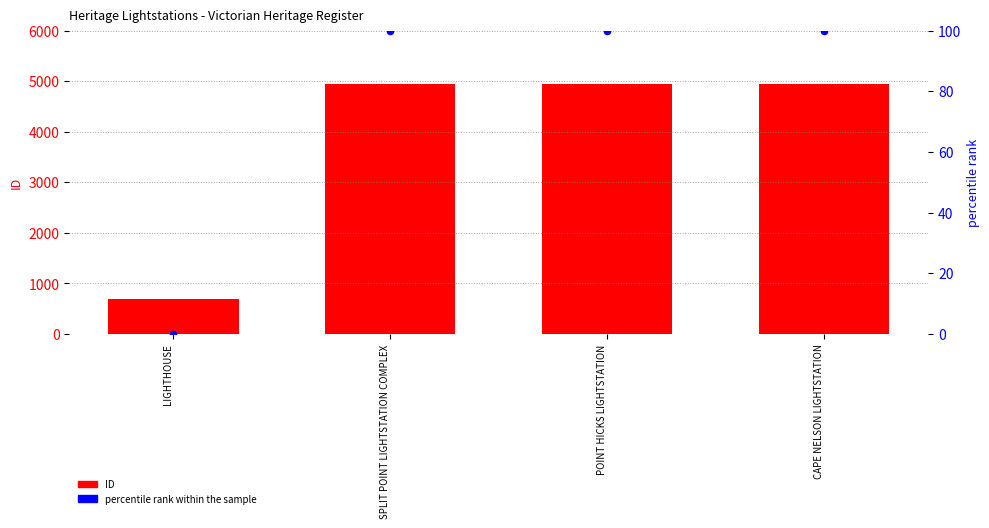

What are all the series names shown in the legend?

ID, percentile rank within the sample